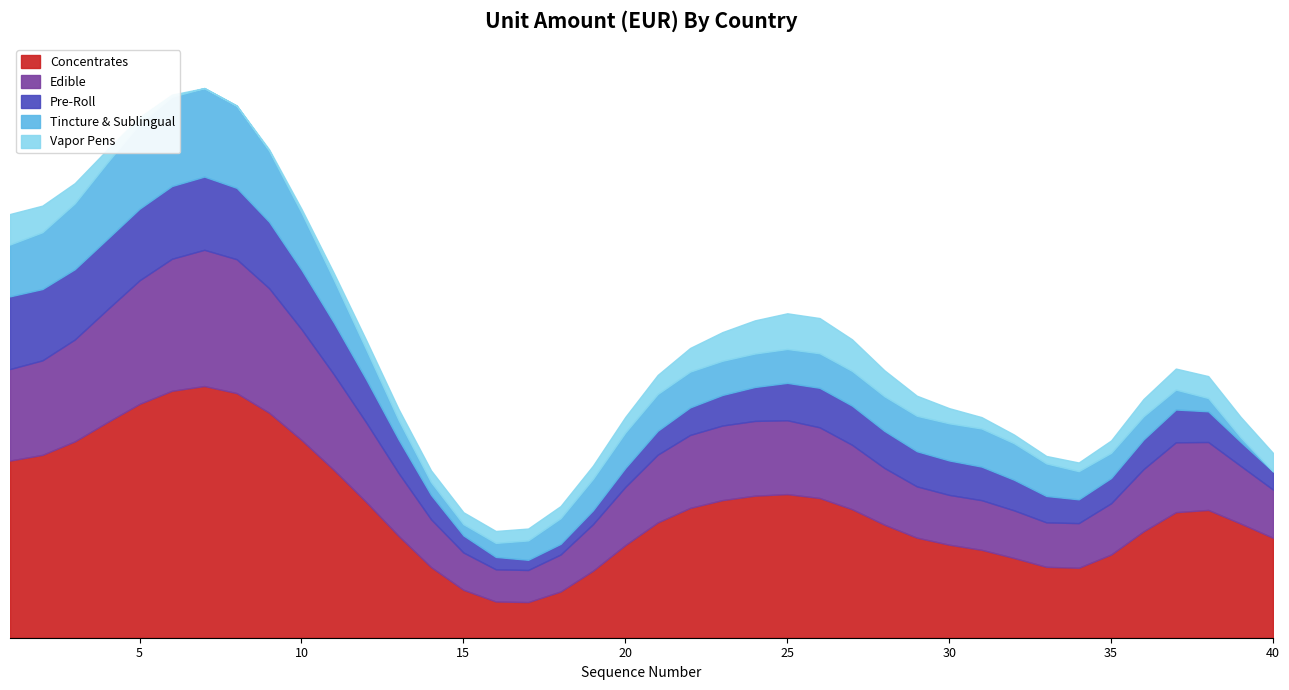

Where is the data nearest to the value 1321?

11